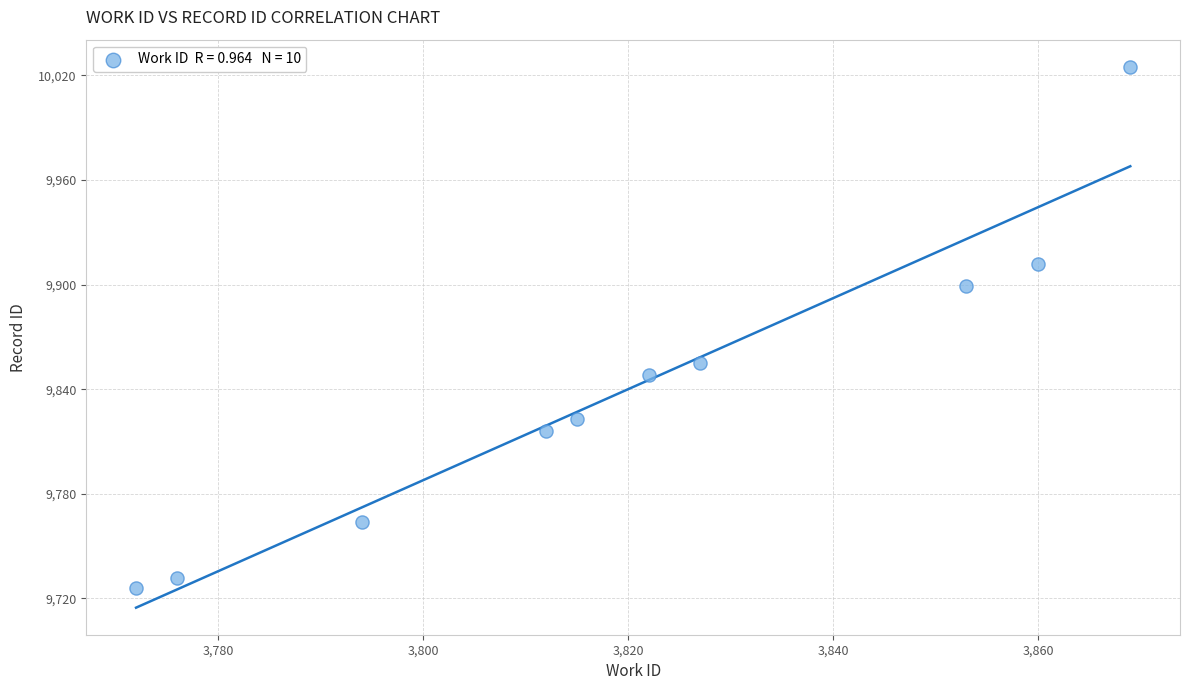

What Y value in the scatter plot is closest to 9875?

9855